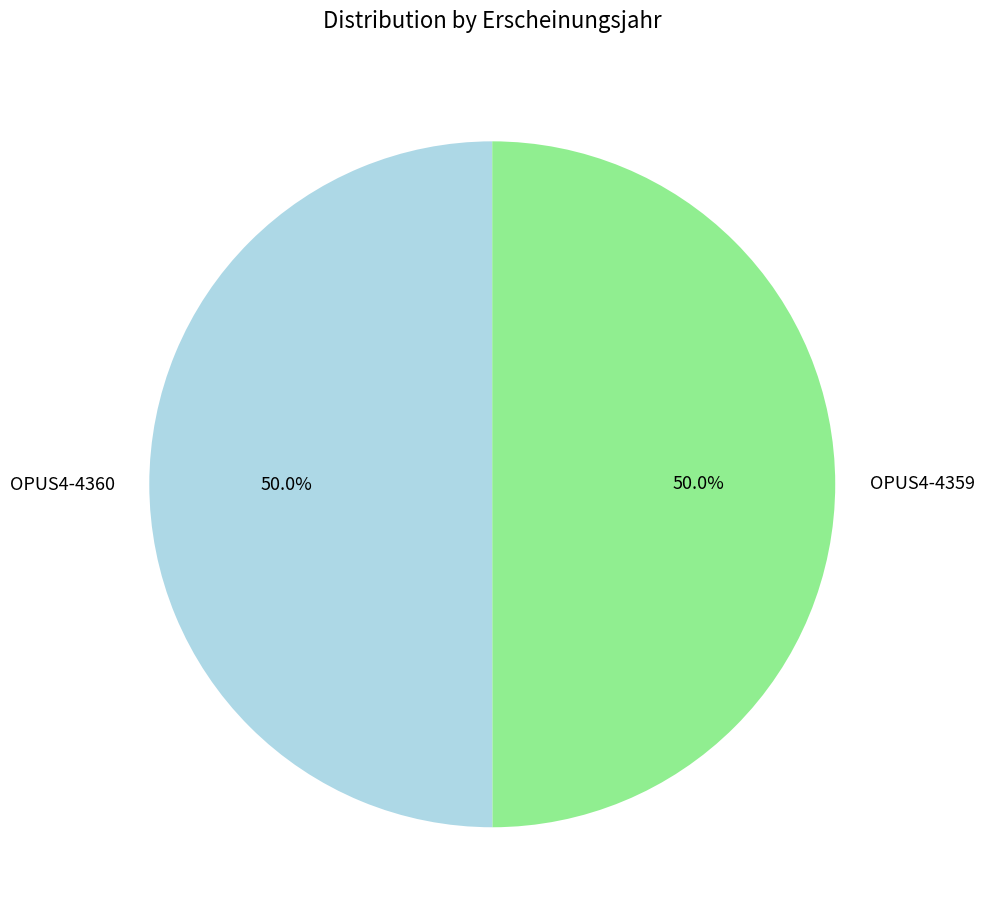

Combined, what portion of the pie is OPUS4-4360 and OPUS4-4359?

100.0%